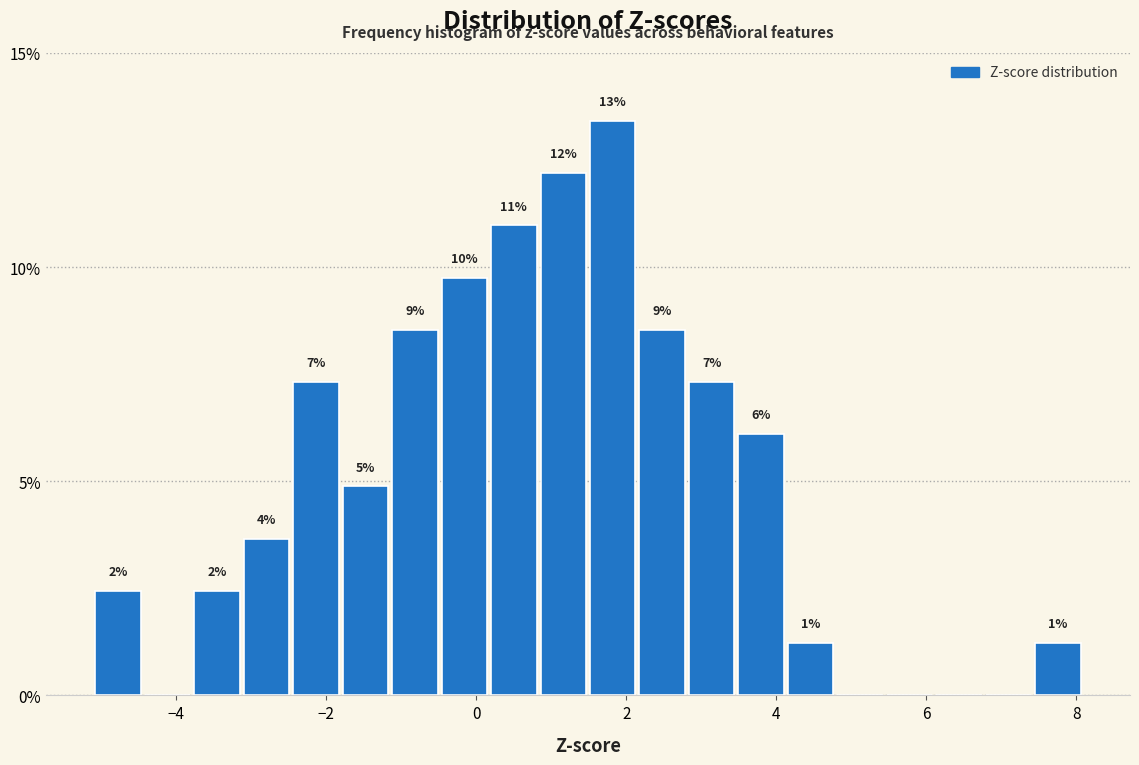

Read against the x-axis, roughly where is the centre of the tallest bar?

1.8